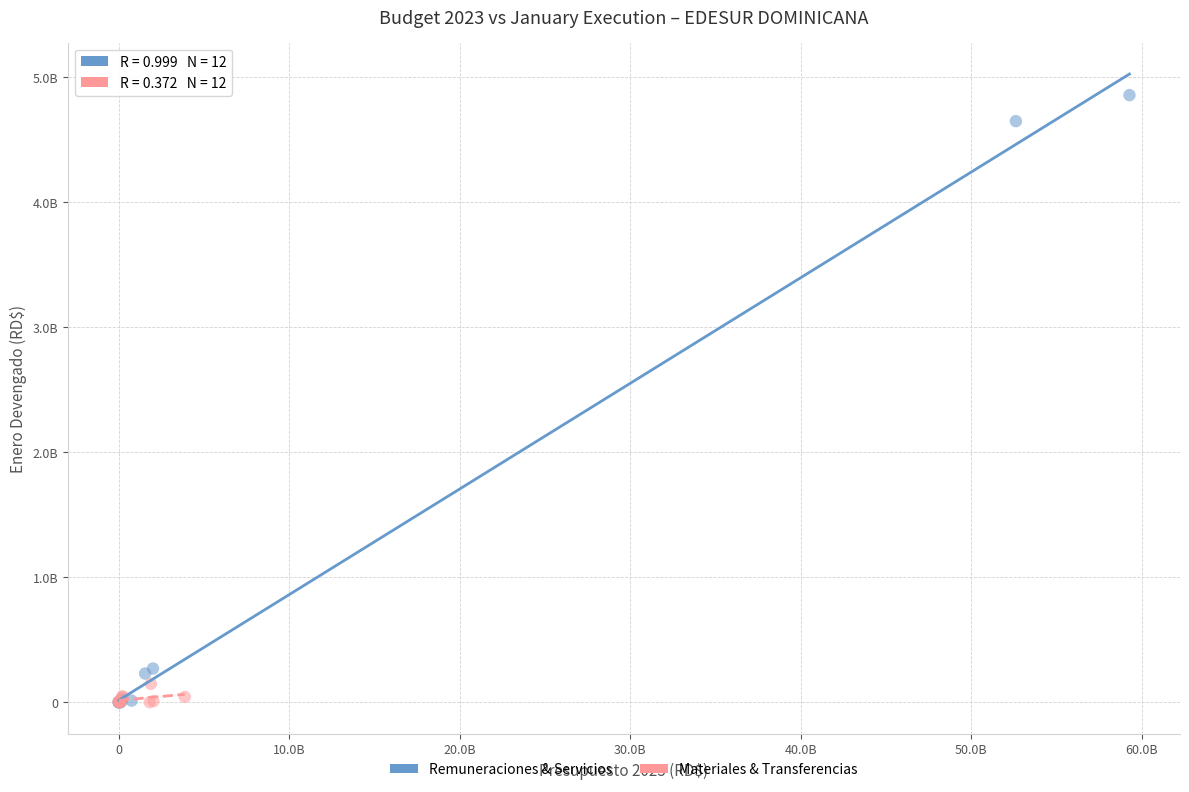

Which series reaches the maximum Y coordinate?

Remuneraciones & Servicios